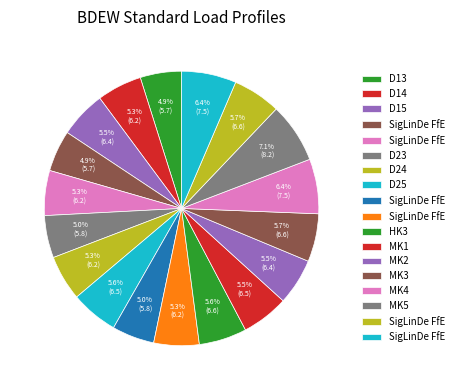

To the nearest percent, what is the average slice percentage?

6%